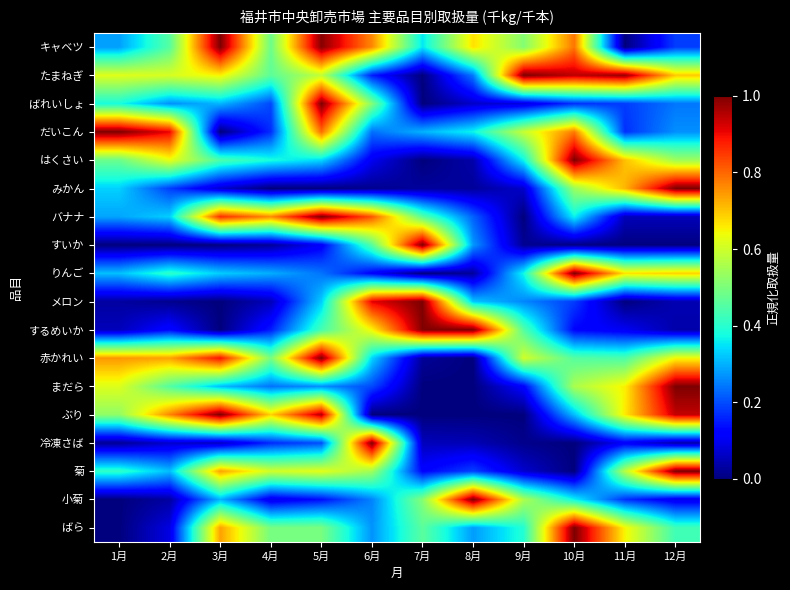

Which series has the widest spread of values?

キャベツ